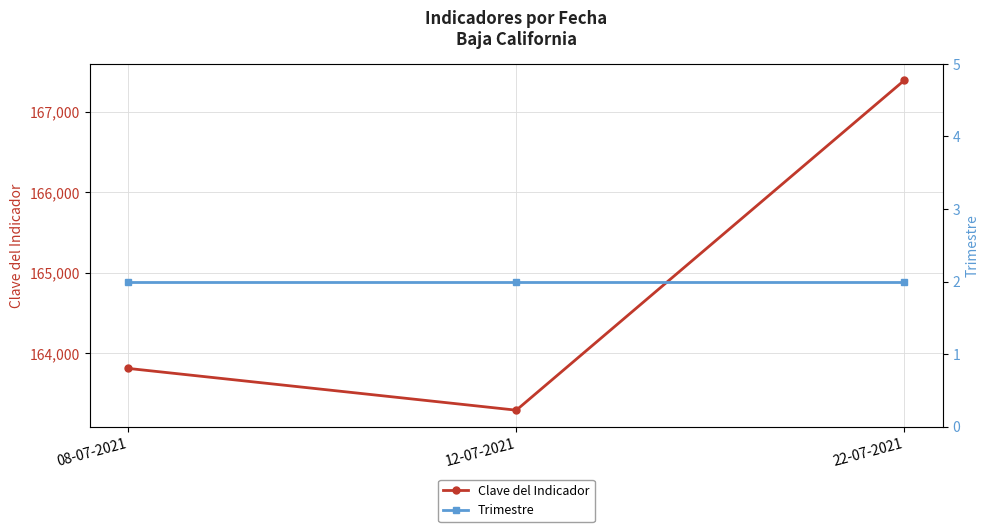

Is it true that Trimestre equals 2 at 22-07-2021?

True